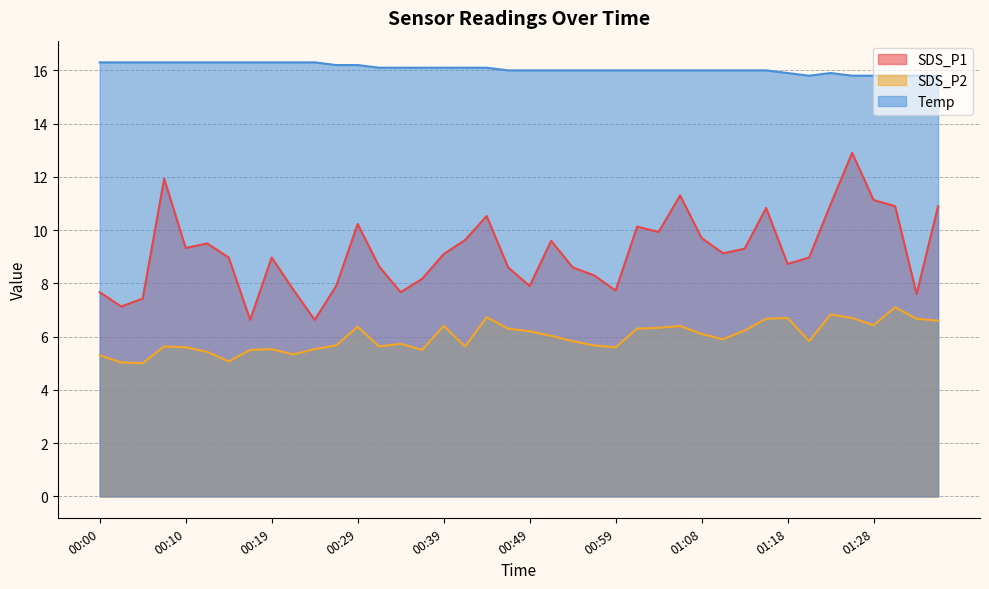

Is the value of Temp at 00:34 greater than the value of SDS_P2 at 00:12?

Yes